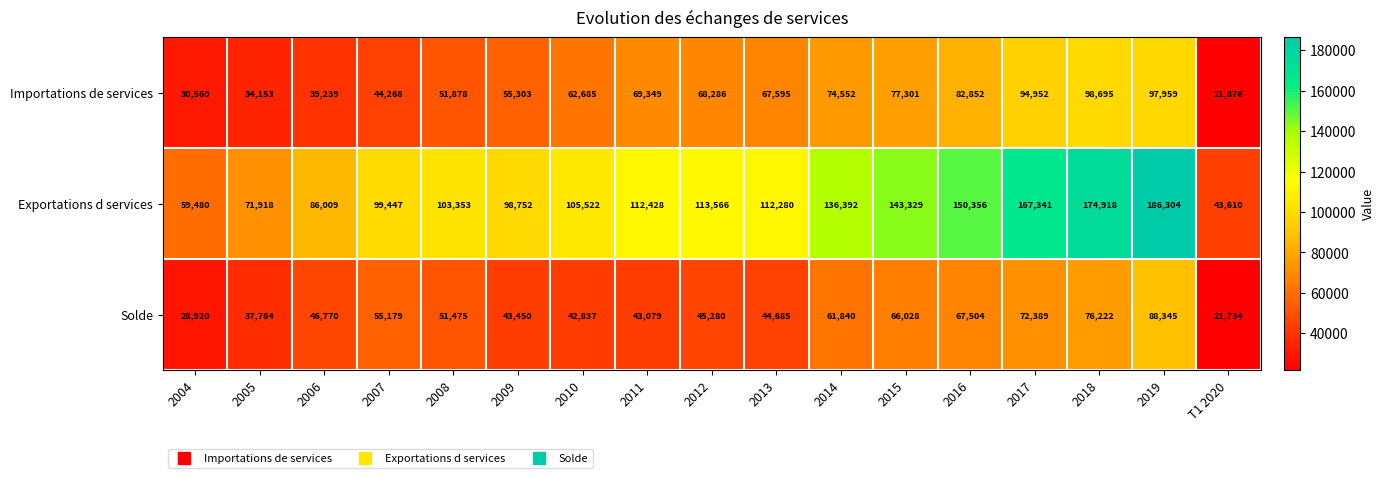

What is the total value across all series at 2011?

224856